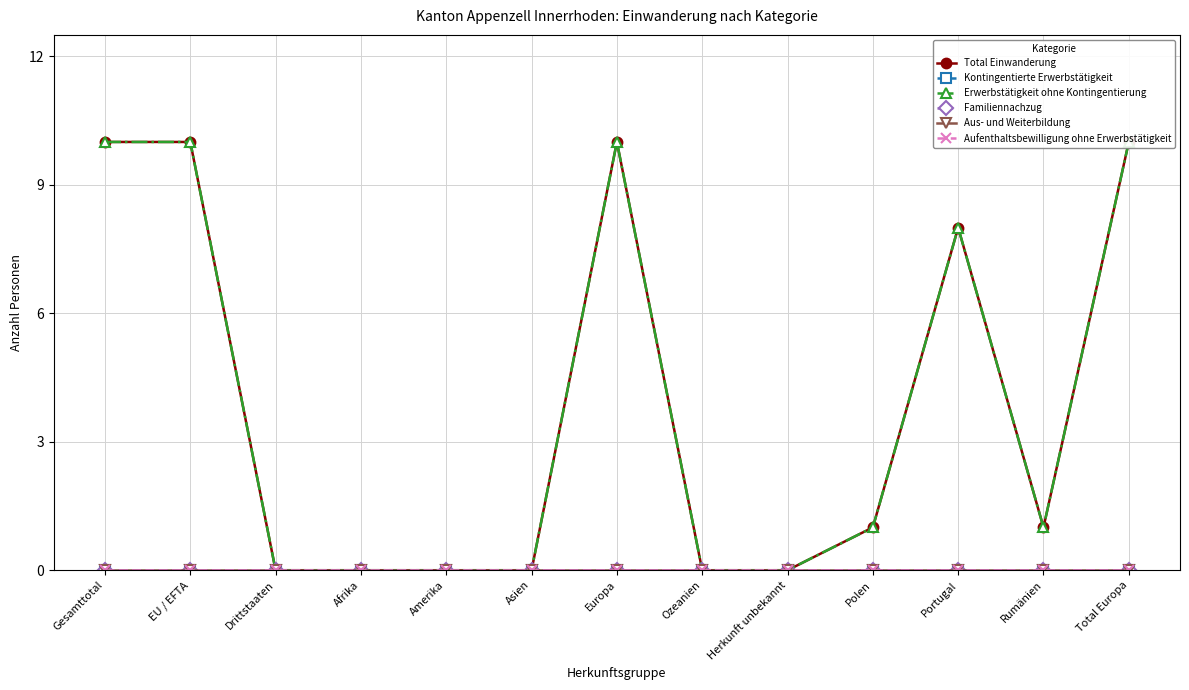

True or false: Total Einwanderung and Kontingentierte Erwerbstätigkeit cross at least once.

False